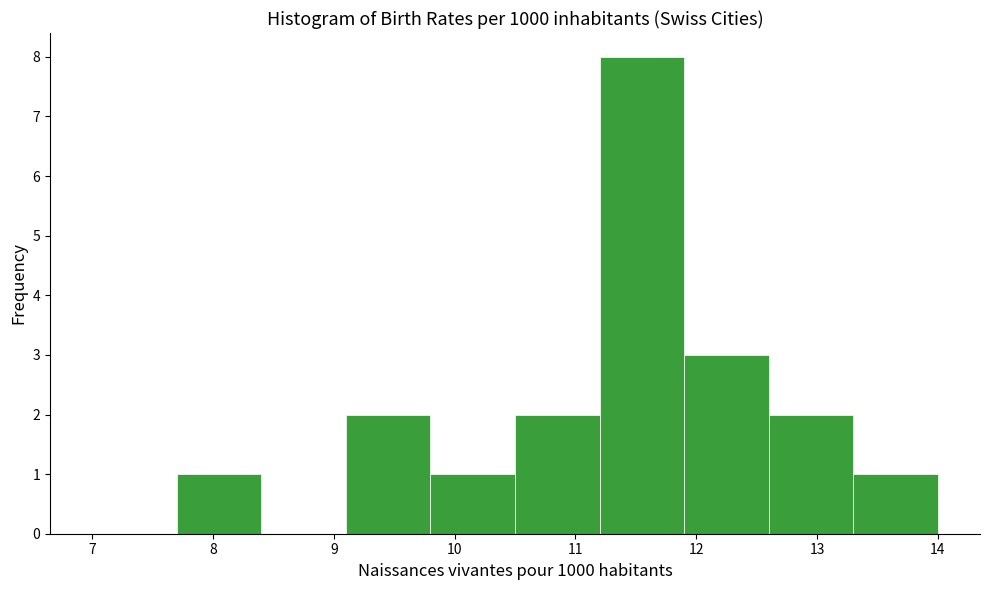

Over which range of the x-axis is the bar tallest?

11.2 to 11.9